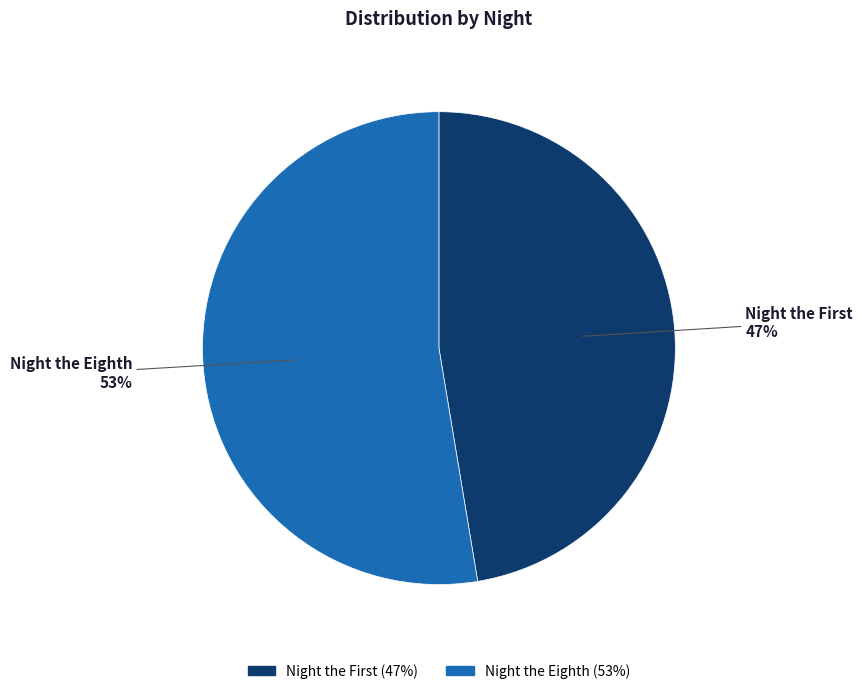

The Night the Eighth slice represents 60% of the pie. True or false?

False